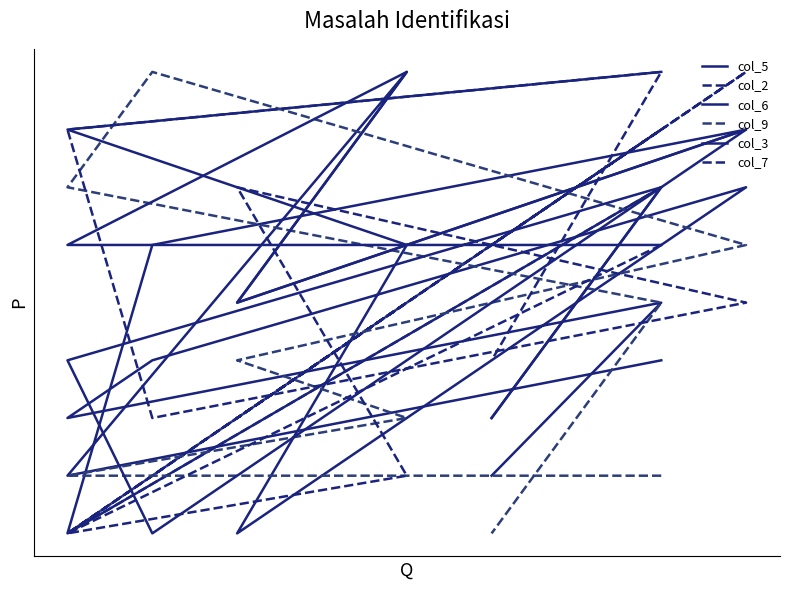

Where is col_5 nearest to the value 5?

3